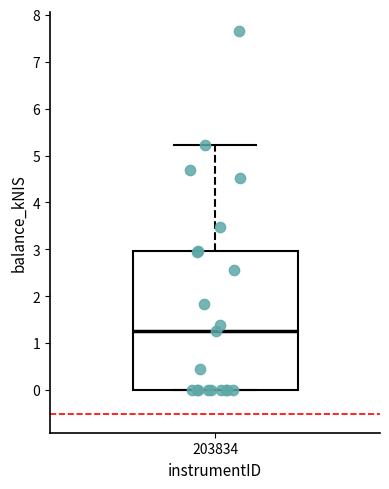

Transcribe this box plot: give where the median line is, the range the box spans, and where the two whiskers end, as read against the y-axis. The values are not printed on the chart, so give them approximately, as read against the axis.

median 1.3, box 0.0 to 3.0, whiskers 0.0 to 5.2